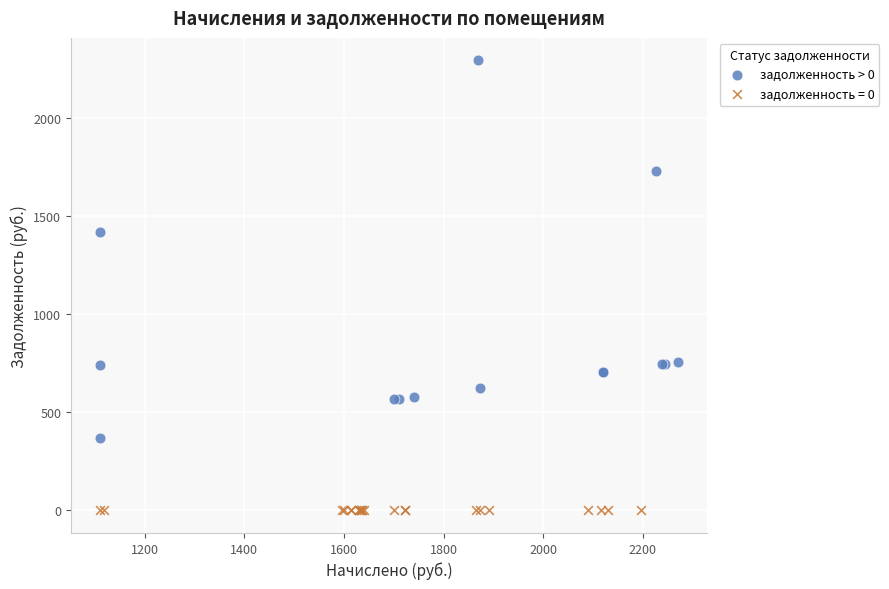

Which series reaches the maximum Y coordinate?

задолженность > 0